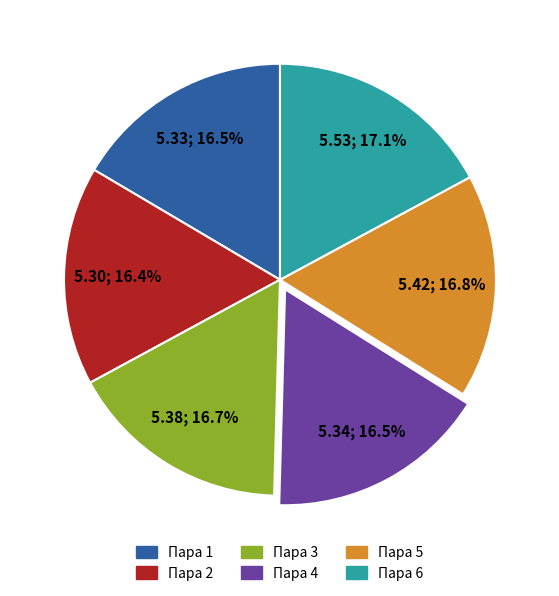

Approximately how many times larger is the value at Пара 5 compared to Пара 2?

1.0